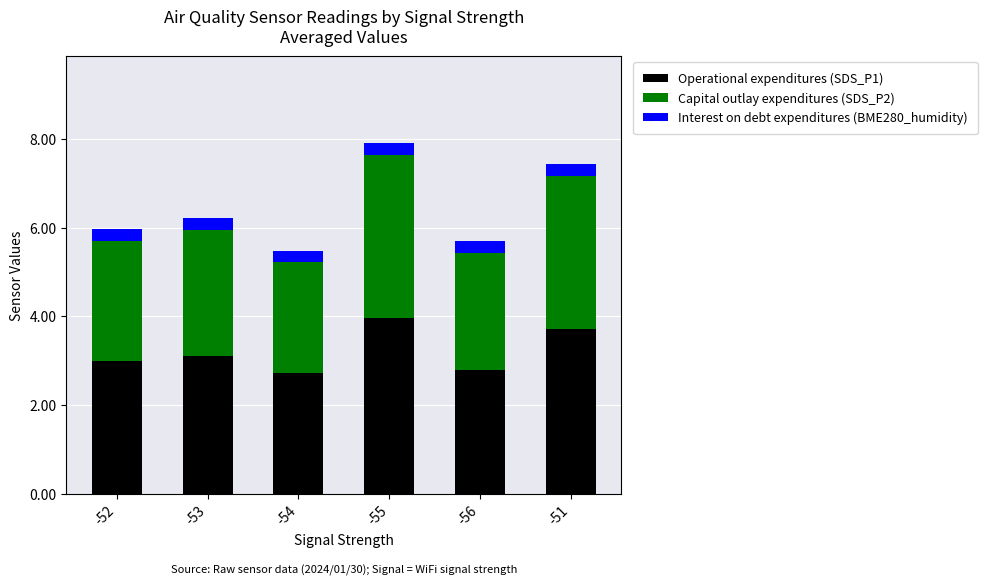

Which category has the highest value in the Operational expenditures (SDS_P1) series?

-55